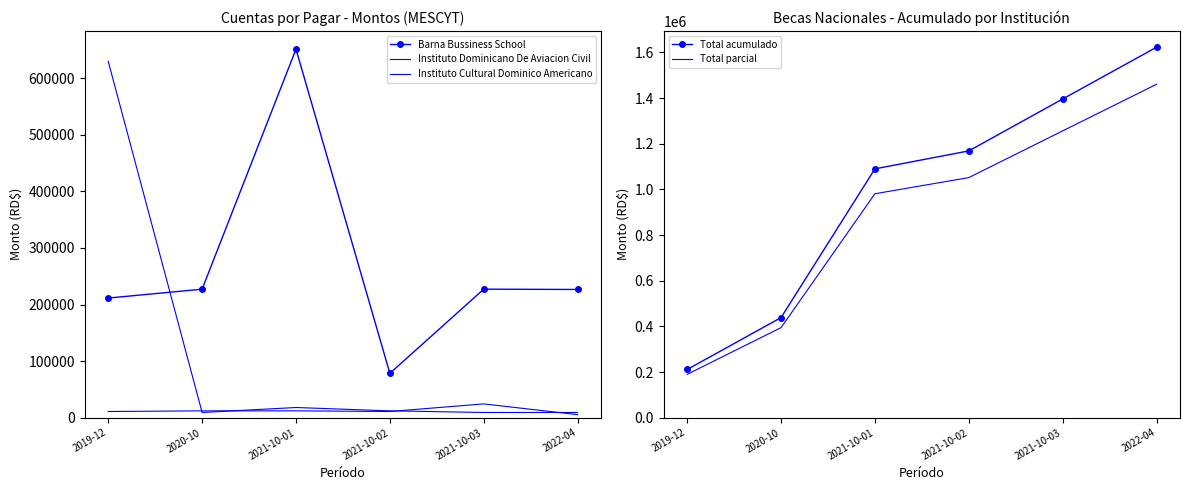

At which category is the sum across all series the highest?

2022-04